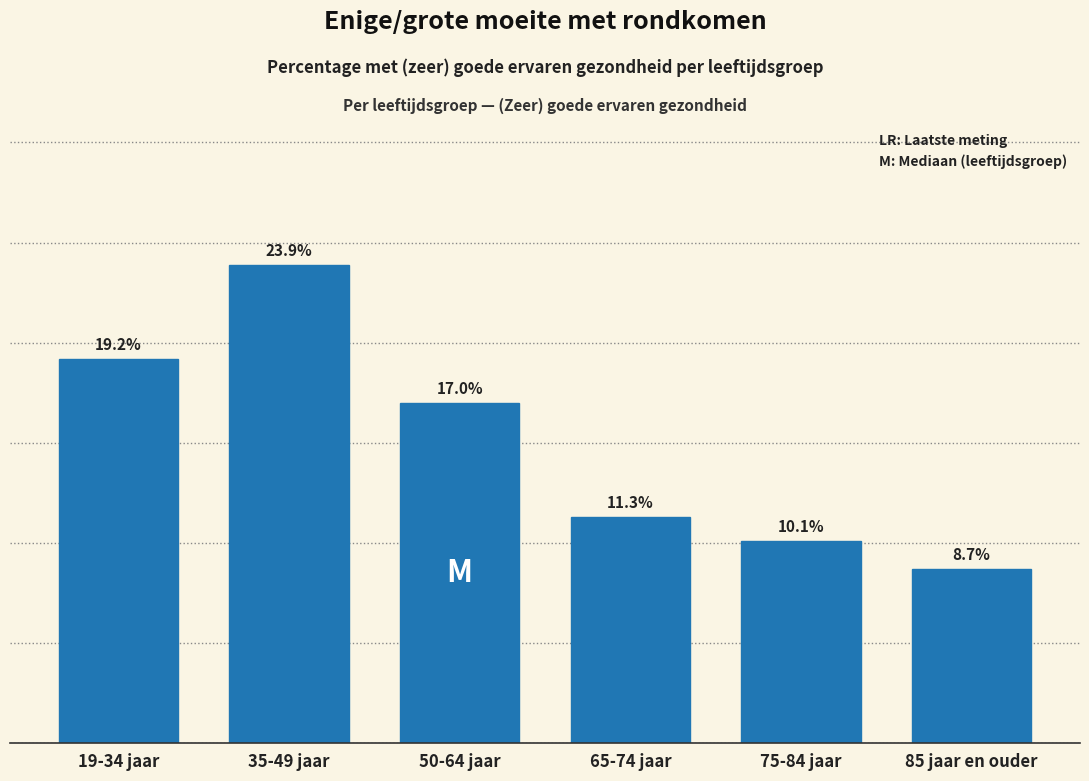

Which category has the lowest value across all series?

85 jaar en ouder